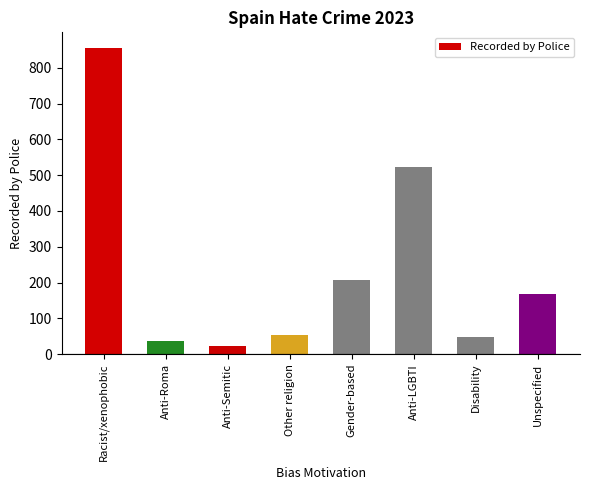

How many bars are there in total?

8